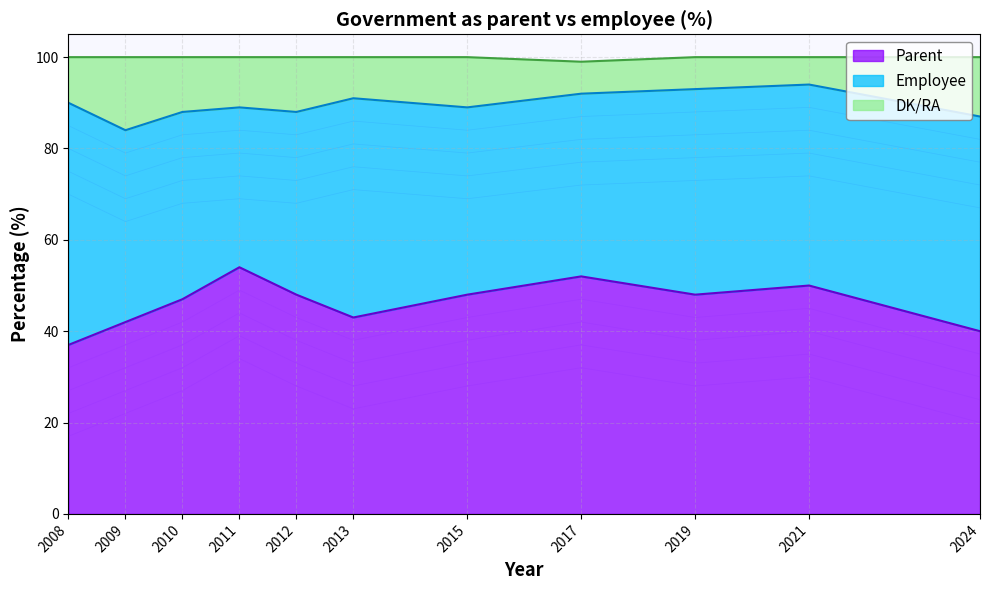

At which label does Parent reach its minimum?

2008